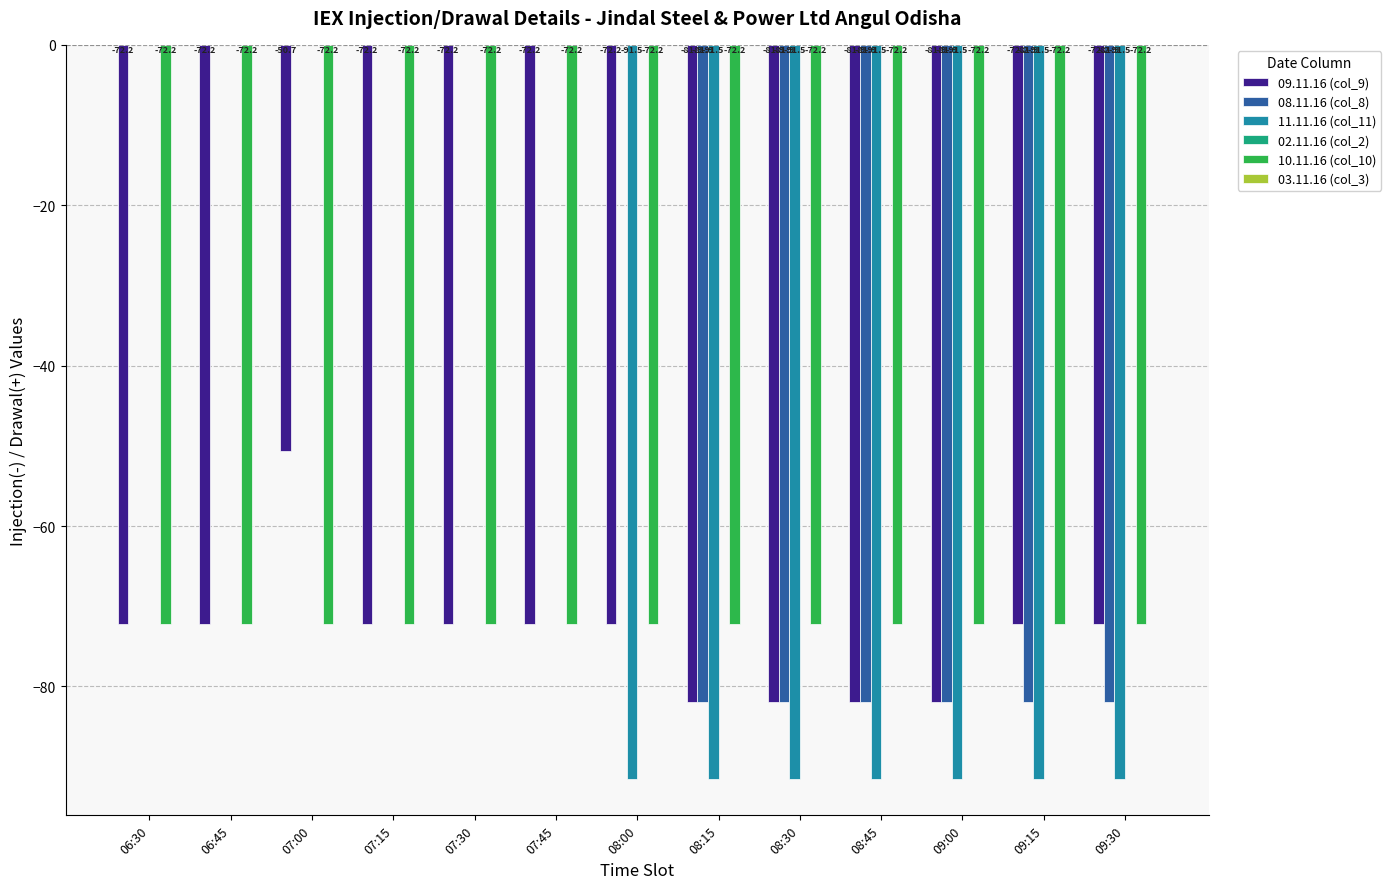

Does the chart contain stacked bars?

No